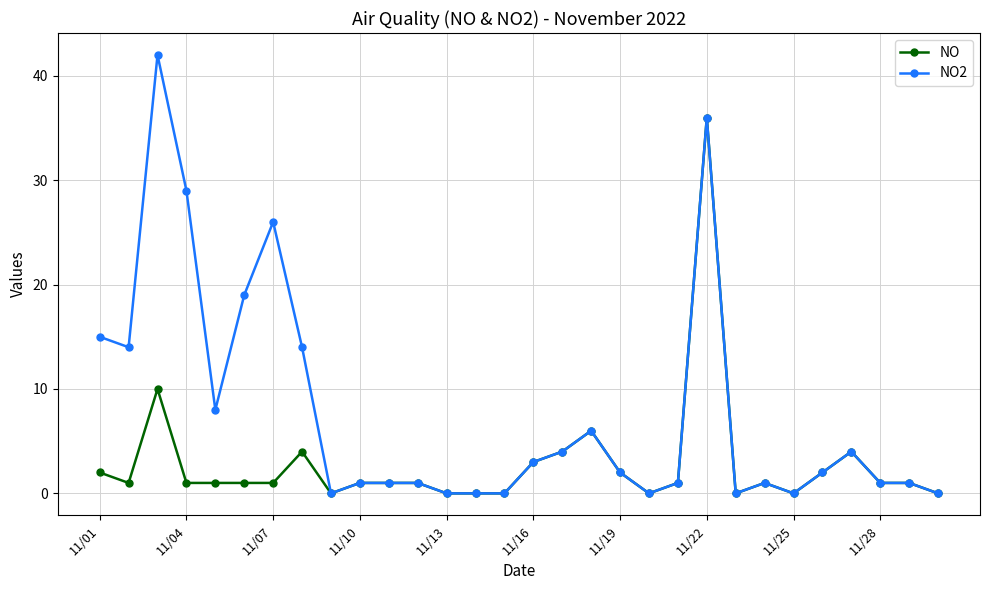

What is the sum of all NO values?

85